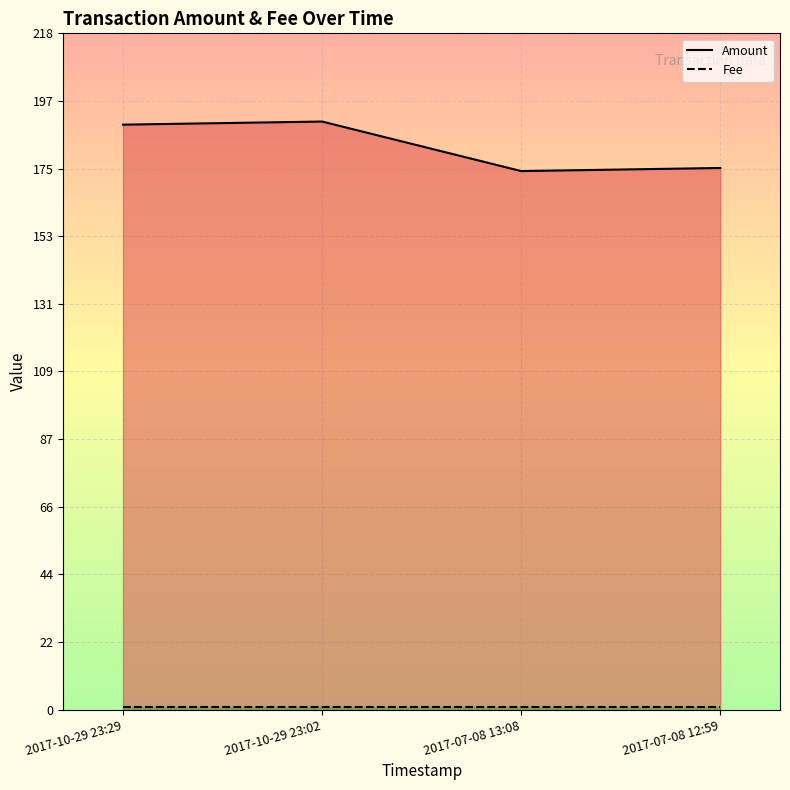

Which category has the lowest value across all series?

2017-10-29 23:29